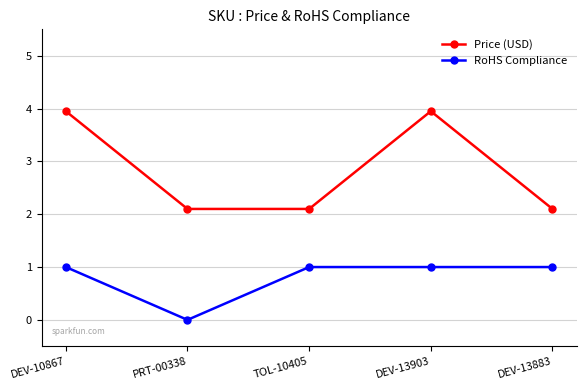

Reading left to right, list all the values displayed in this chart.

Price (USD): DEV-10867=4.0	PRT-00338=2.1	TOL-10405=2.1	DEV-13903=4.0	DEV-13883=2.1
RoHS Compliance: DEV-10867=1.0	PRT-00338=0.0	TOL-10405=1.0	DEV-13903=1.0	DEV-13883=1.0